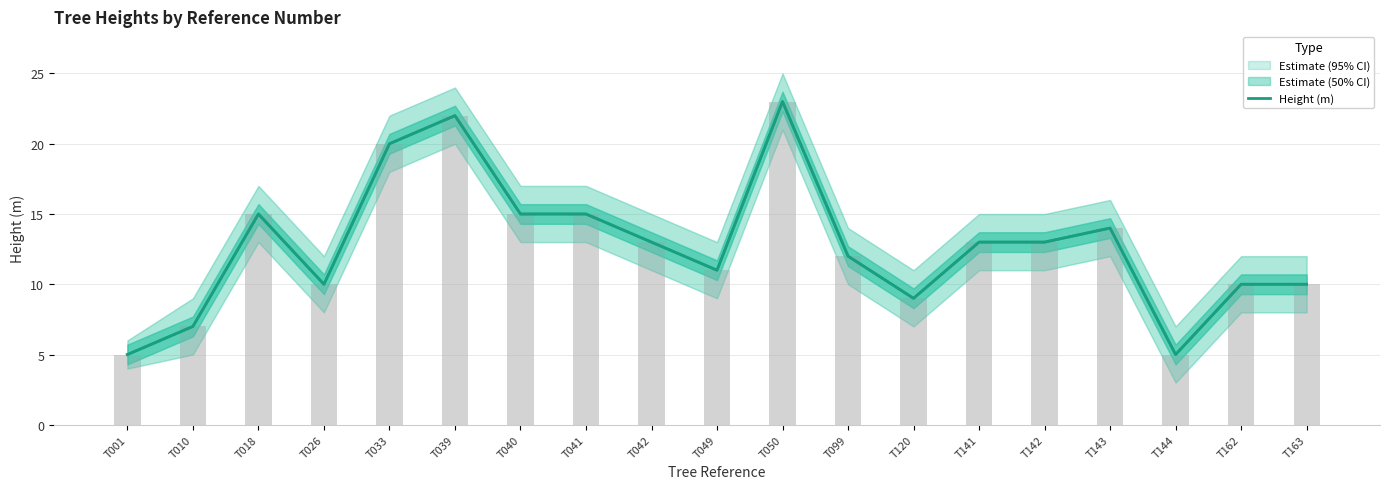

Reading right to left, transcribe all the data shown in this chart.

T163=10	T162=10	T144=5	T143=14	T142=13	T141=13	T120=9	T099=12	T050=23	T049=11	T042=13	T041=15	T040=15	T039=22	T033=20	T026=10	T018=15	T010=7	T001=5